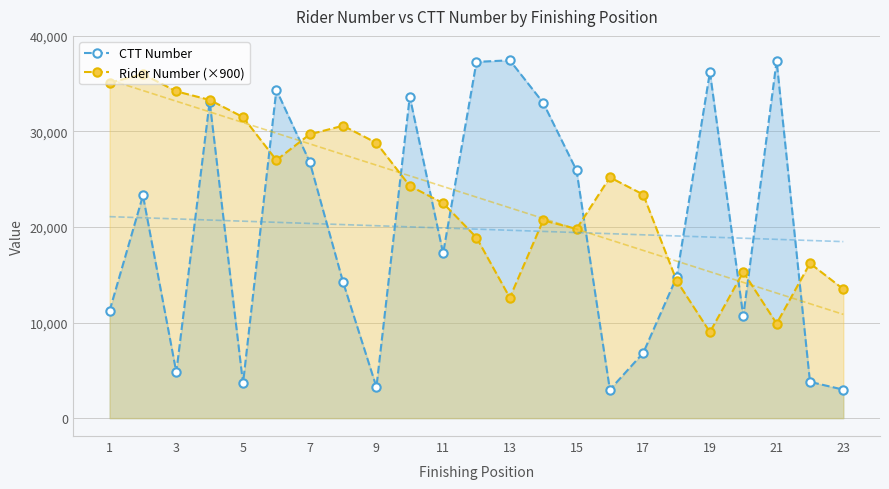

How many times do CTT Number and Rider Number (×900) cross each other?

10